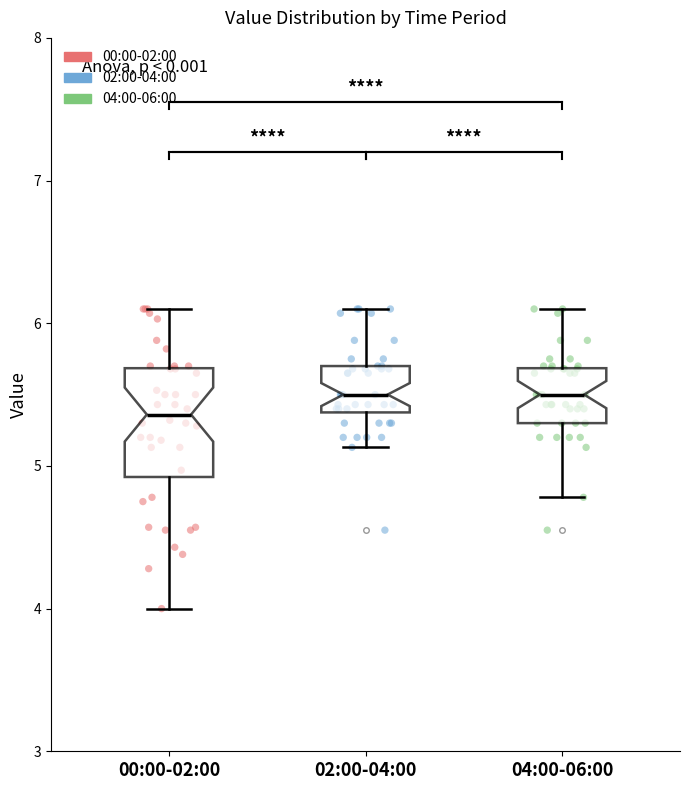

Which box's median line is the lowest?

00:00-02:00